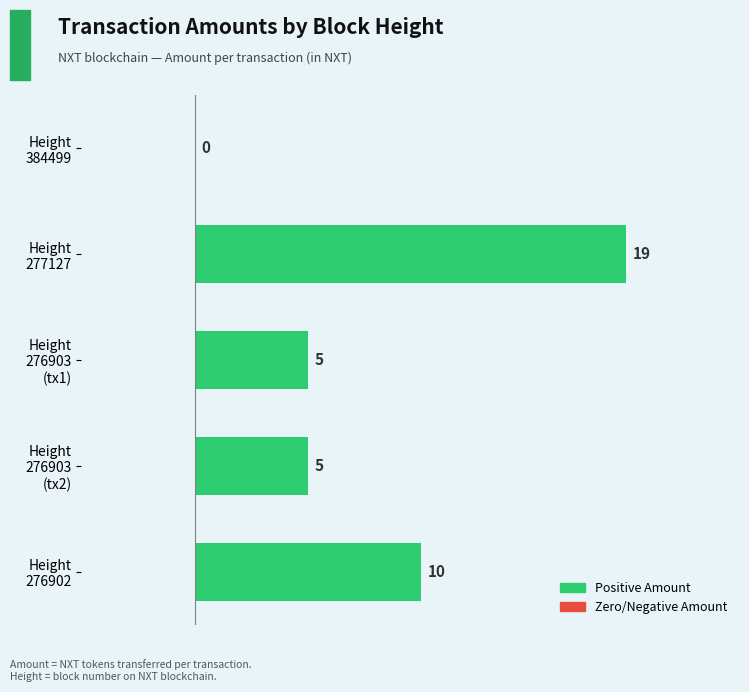

What is the maximum value shown in the chart?

19